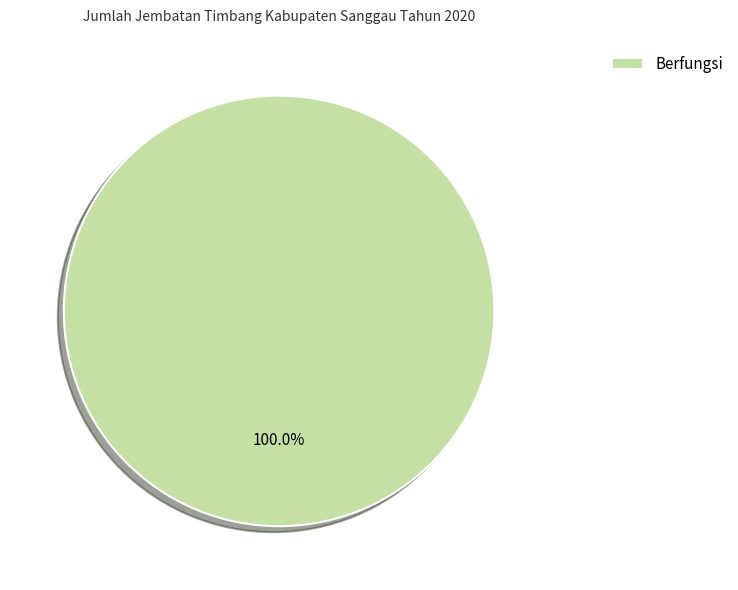

Is there a majority slice in this chart?

Yes